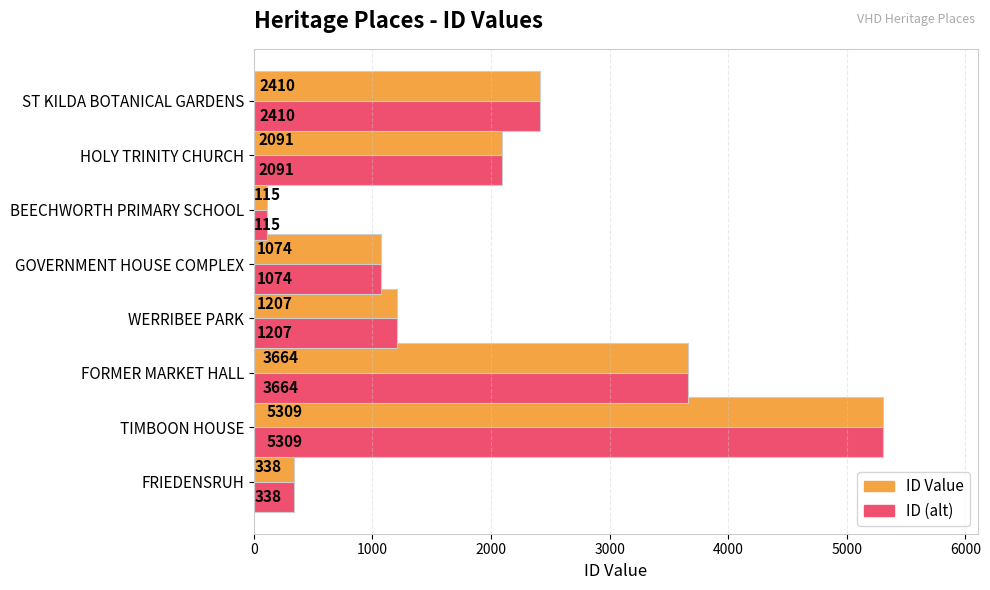

What is the total value across all series at FORMER MARKET HALL?

7328